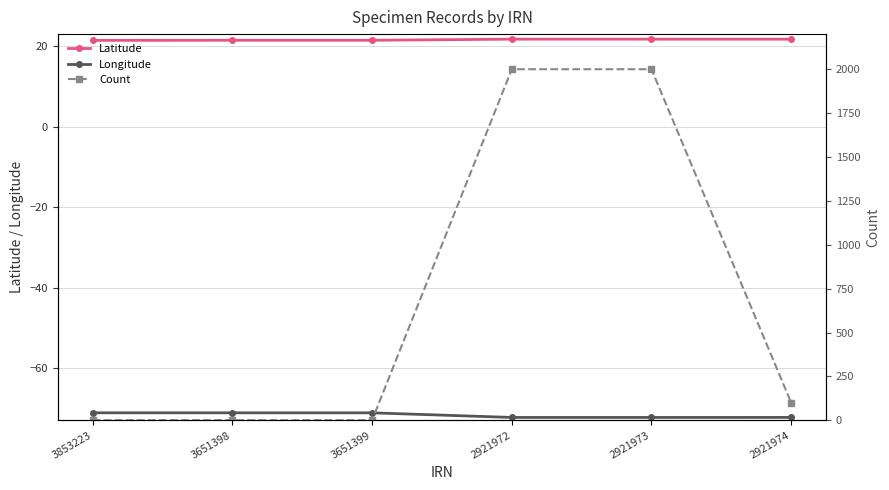

True or false: Latitude and Count intersect in this chart.

True